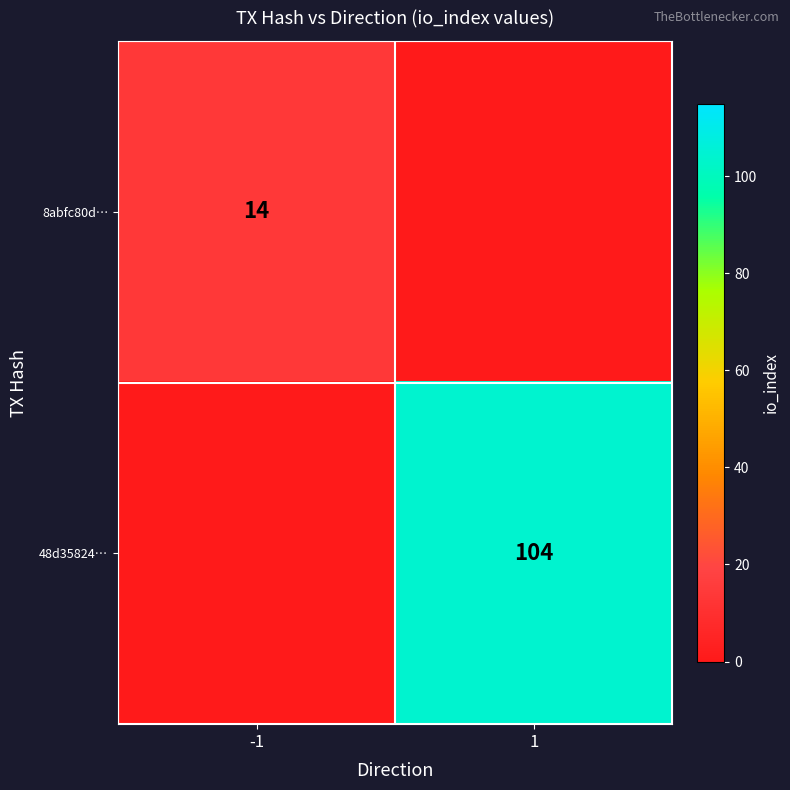

The 48d35824… series shows 104 at 1. True or false?

True